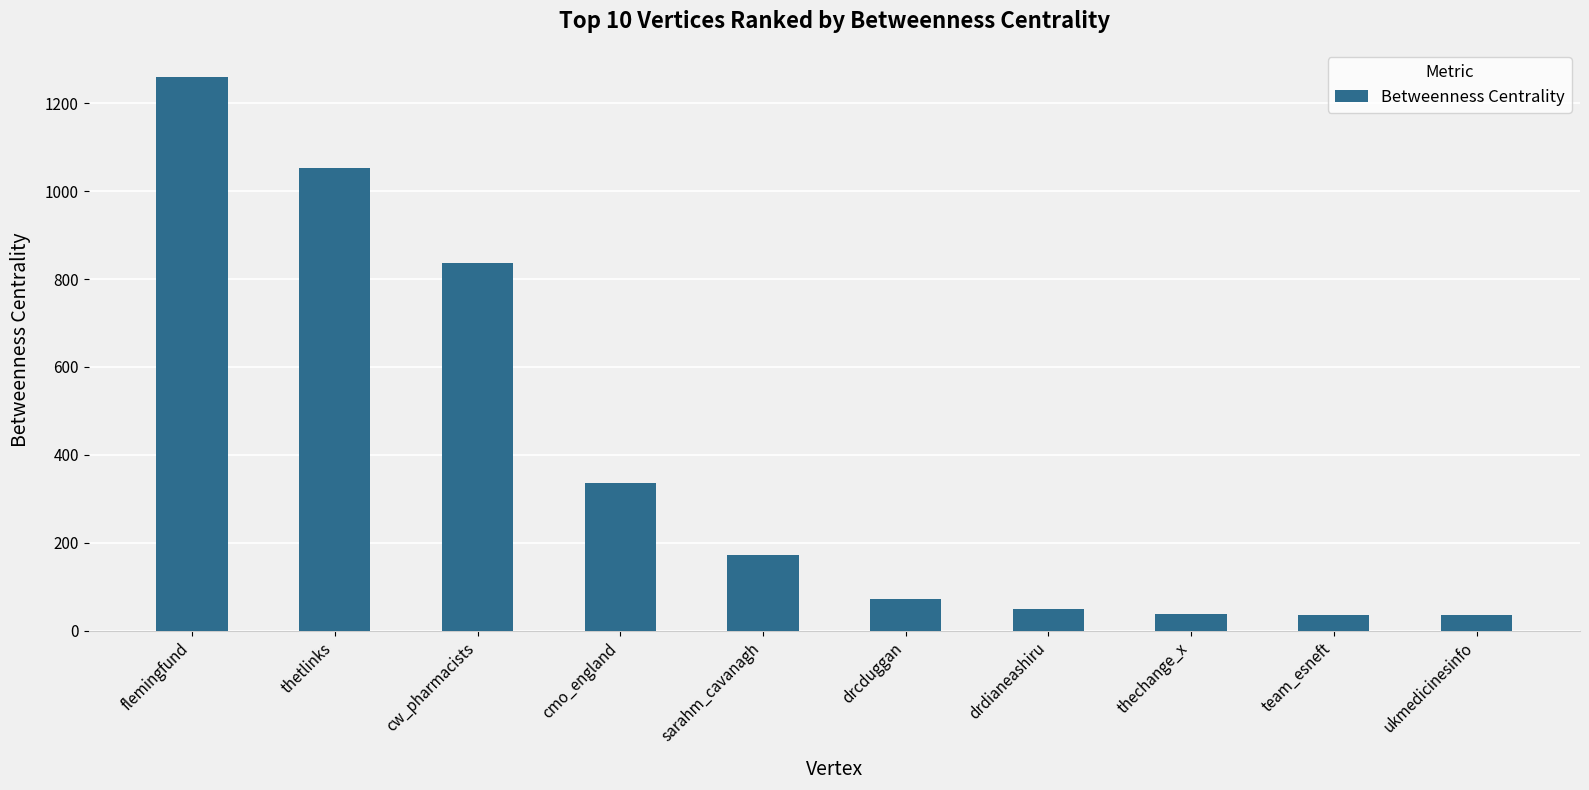

What is the label of the 1st bar from the right?

ukmedicinesinfo